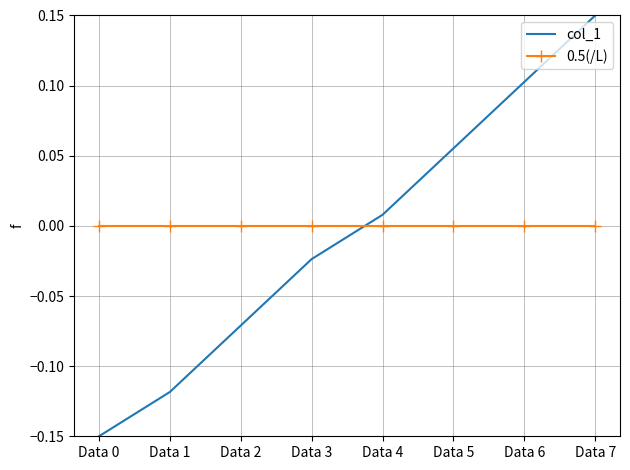

Which series has the widest spread of values?

col_1